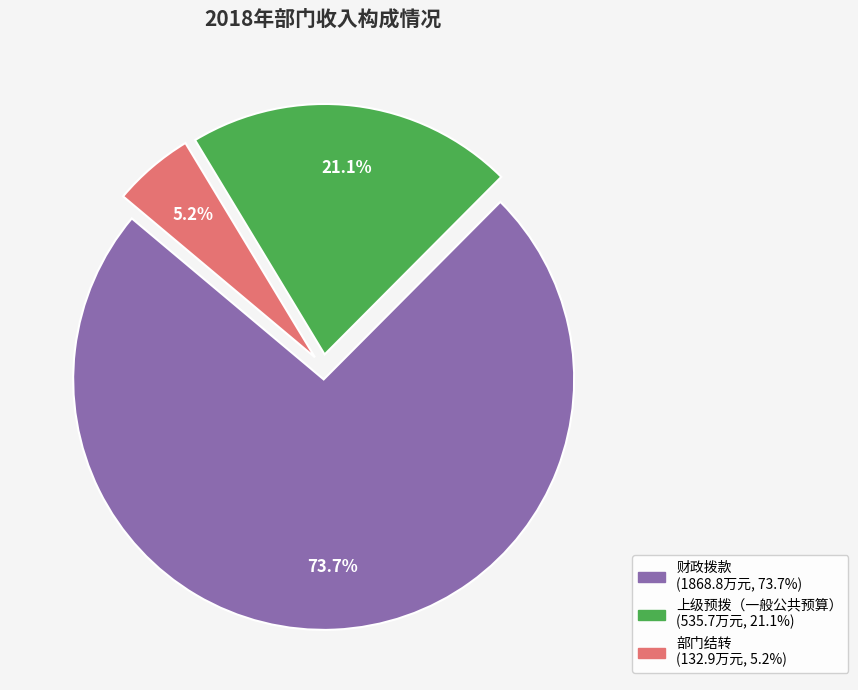

Does 部门结转 account for over 50% of the chart?

No